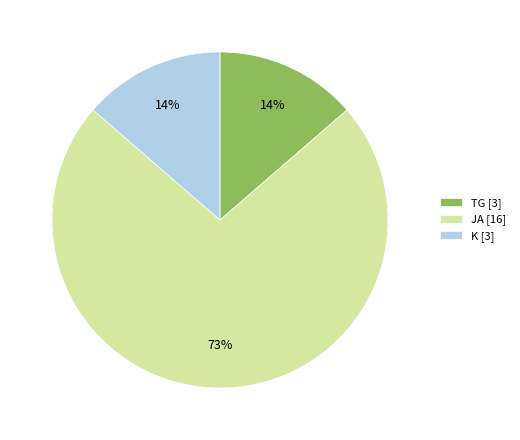

What is the majority slice?

JA